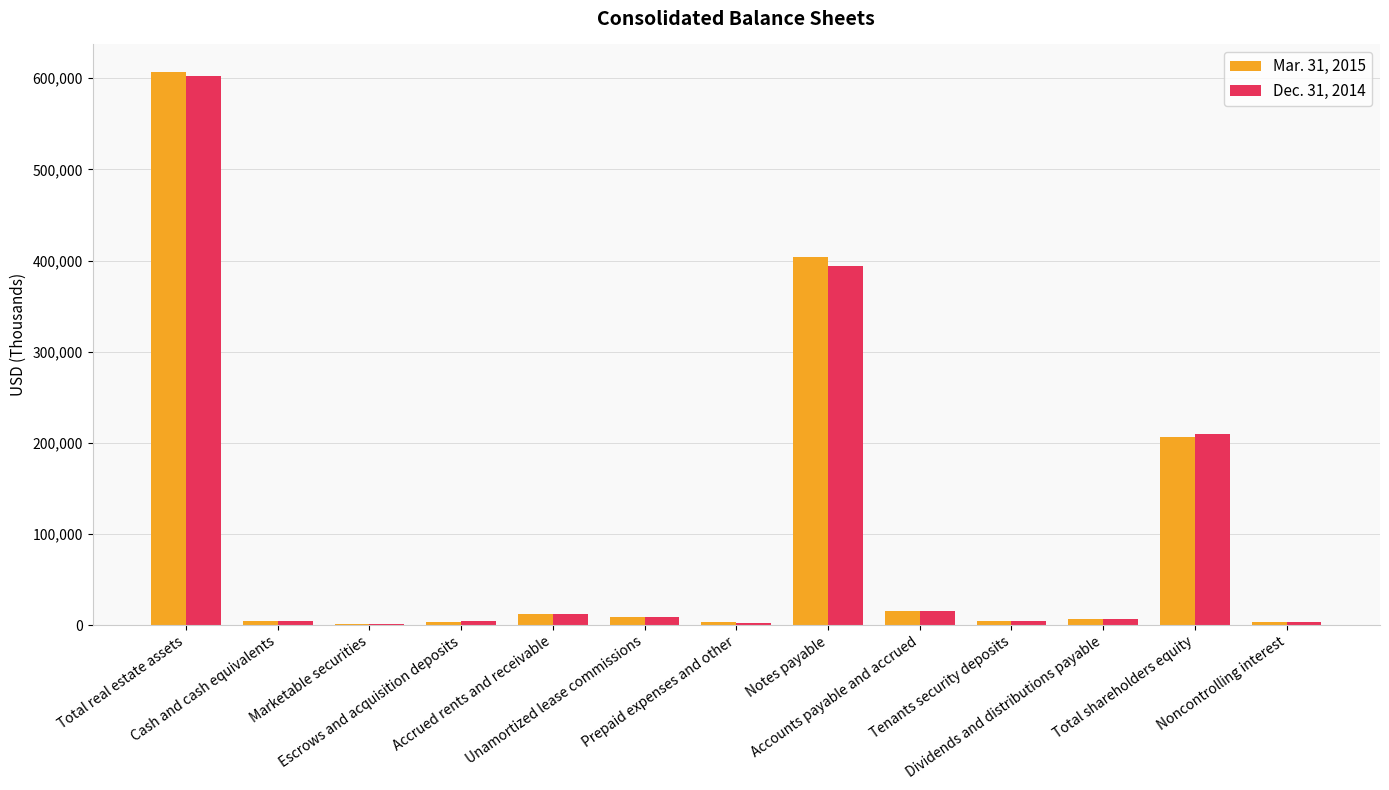

What value does the Mar. 31, 2015 series have at Notes payable?

403524